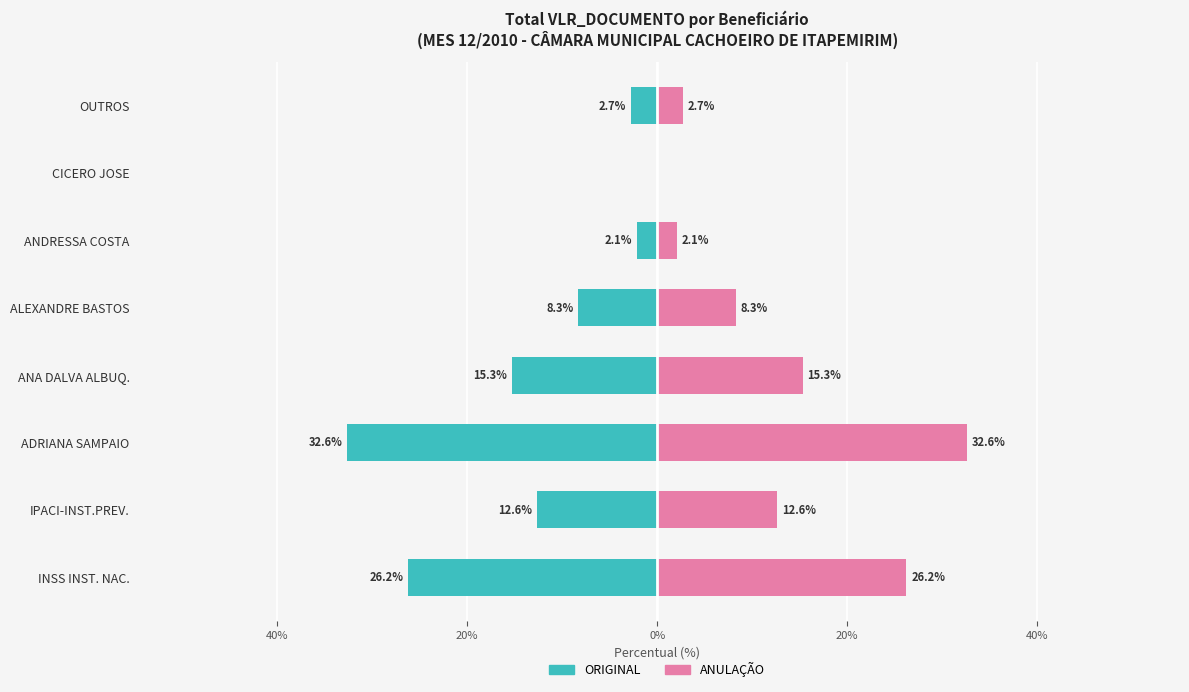

Reading right to left, extract all data points from this chart.

ORIGINAL: -2.7	-0.0	-2.1	-8.3	-15.3	-32.6	-12.6	-26.2
ANULAÇÃO: 2.7	0.0	2.1	8.3	15.3	32.6	12.6	26.2